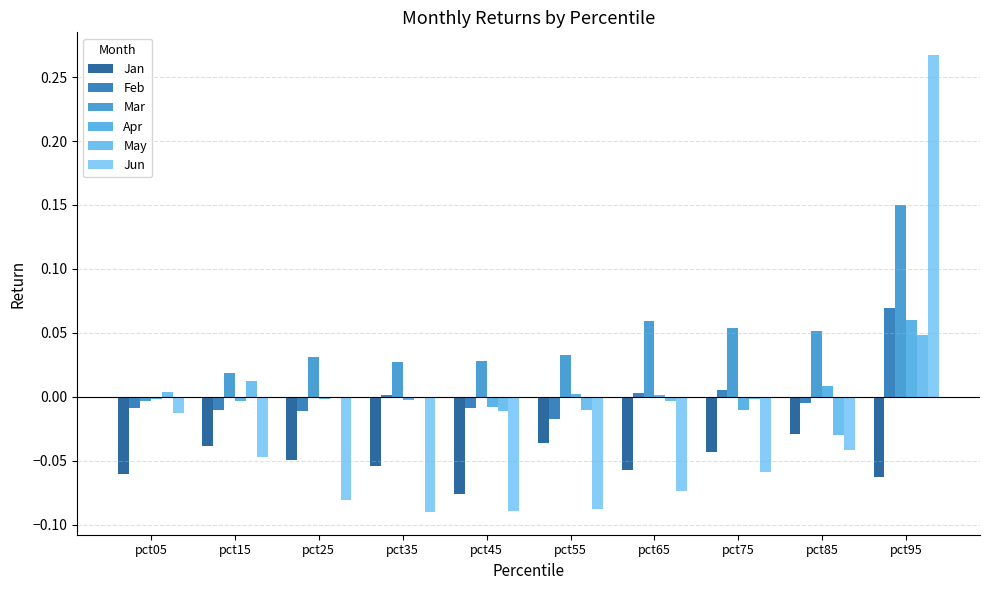

The Feb series shows 0.1 at pct95. True or false?

True